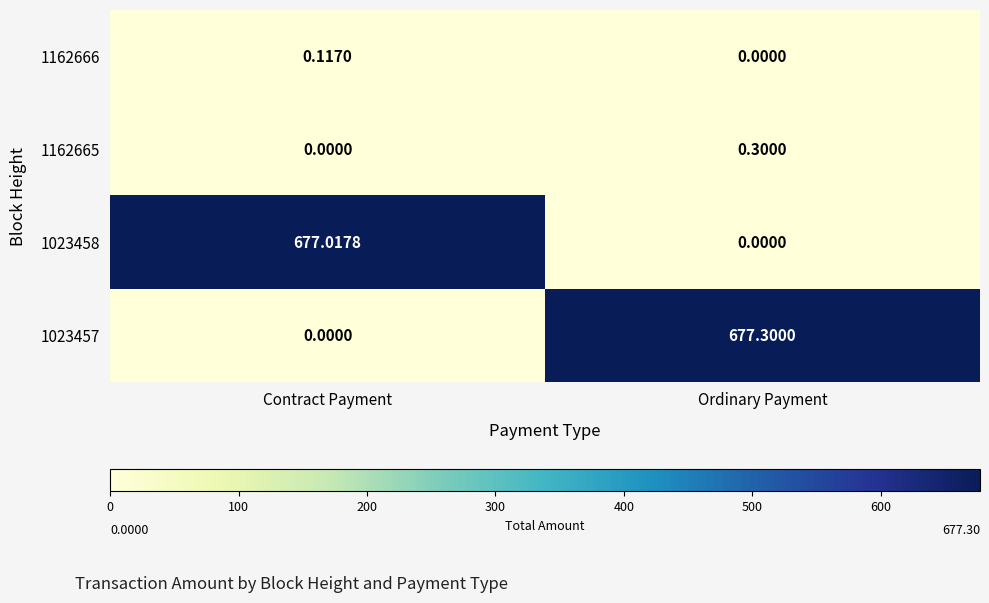

Which category has the lowest value in the 1023457 series?

Contract Payment